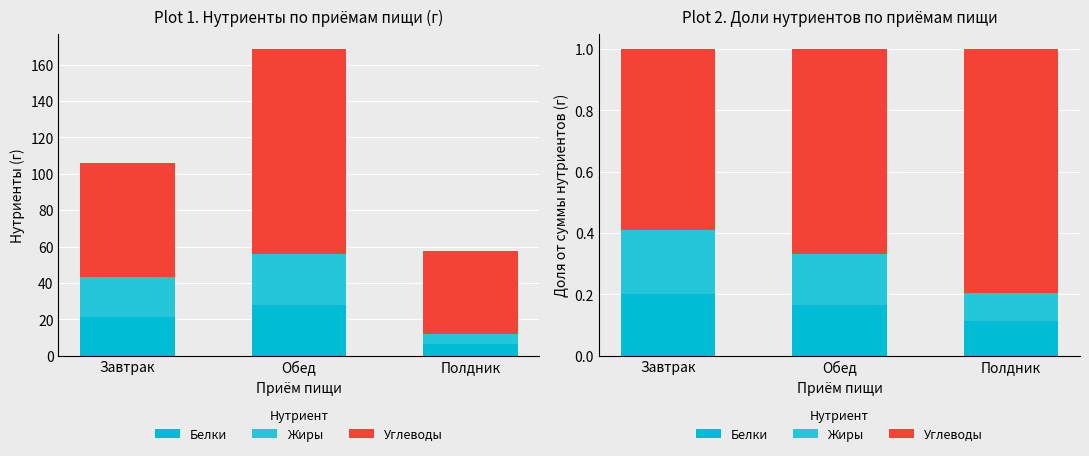

Is the value of Углеводы at Полдник greater than the value of Белки at Обед?

Yes